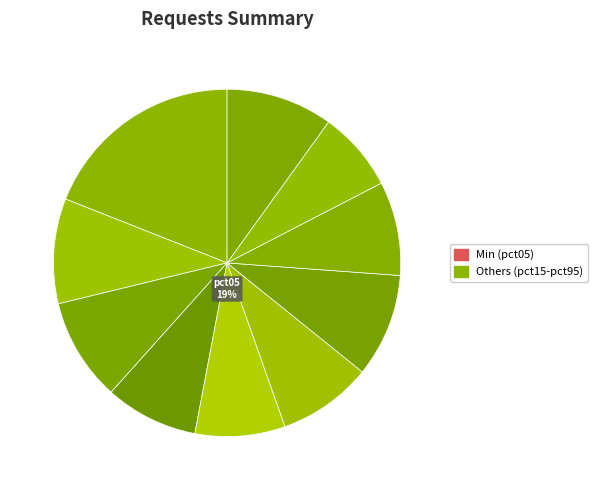

Does pct15 represent more than half of the total?

No